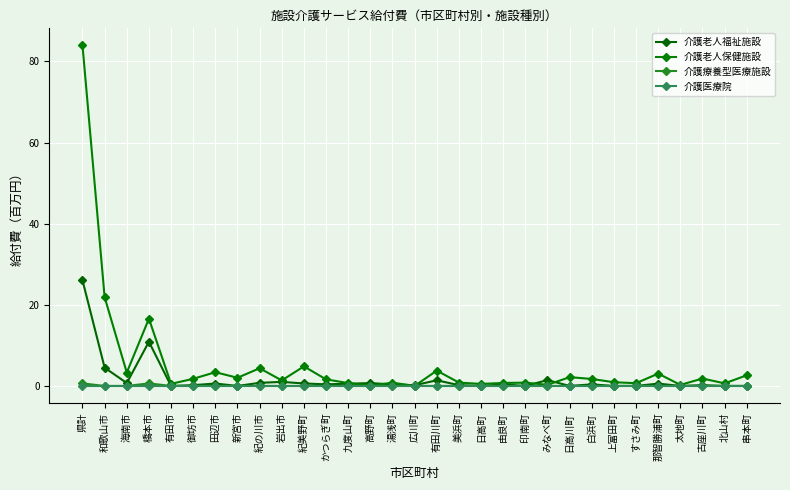

The 介護老人福祉施設 series shows 18.1 at 北山村. True or false?

False